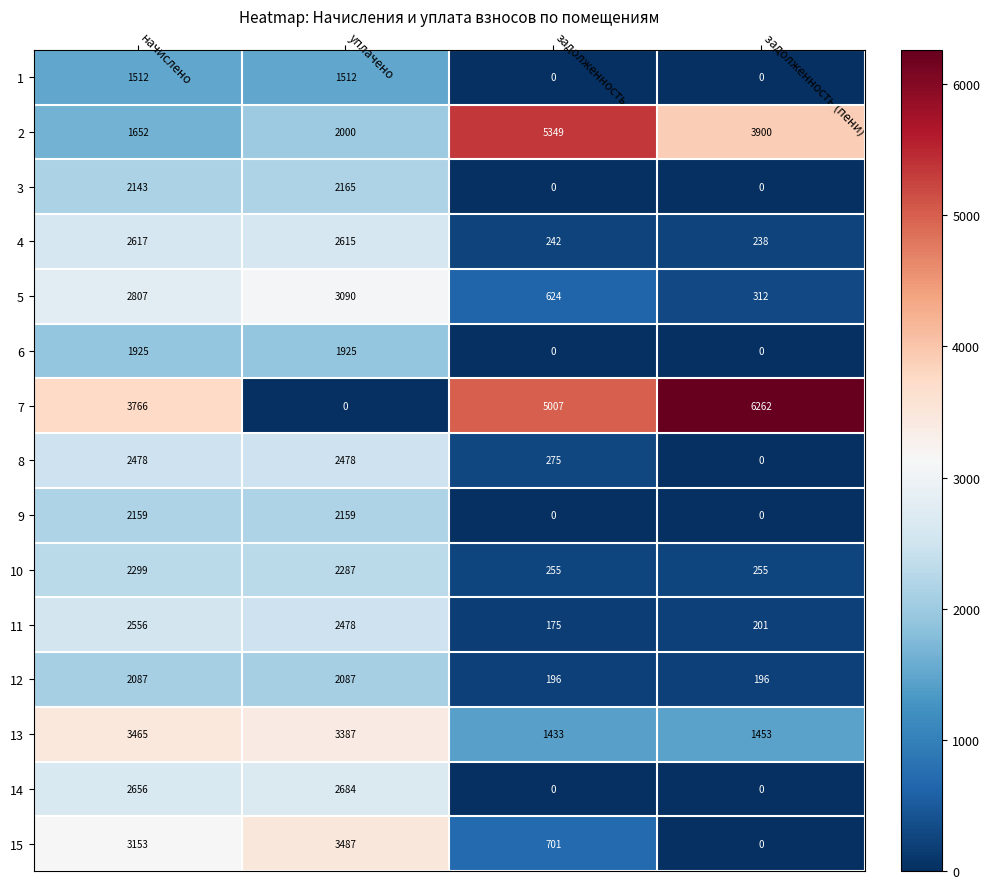

How many data points does each series have?

4